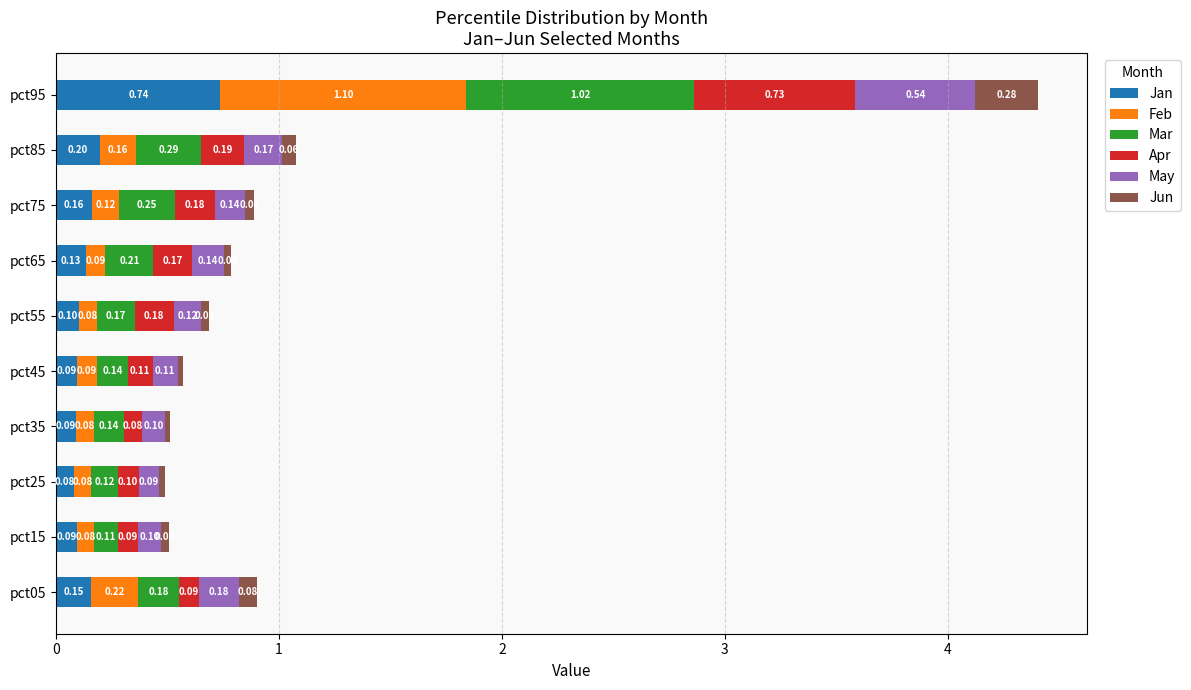

What is the sum of all Jan values?

1.8